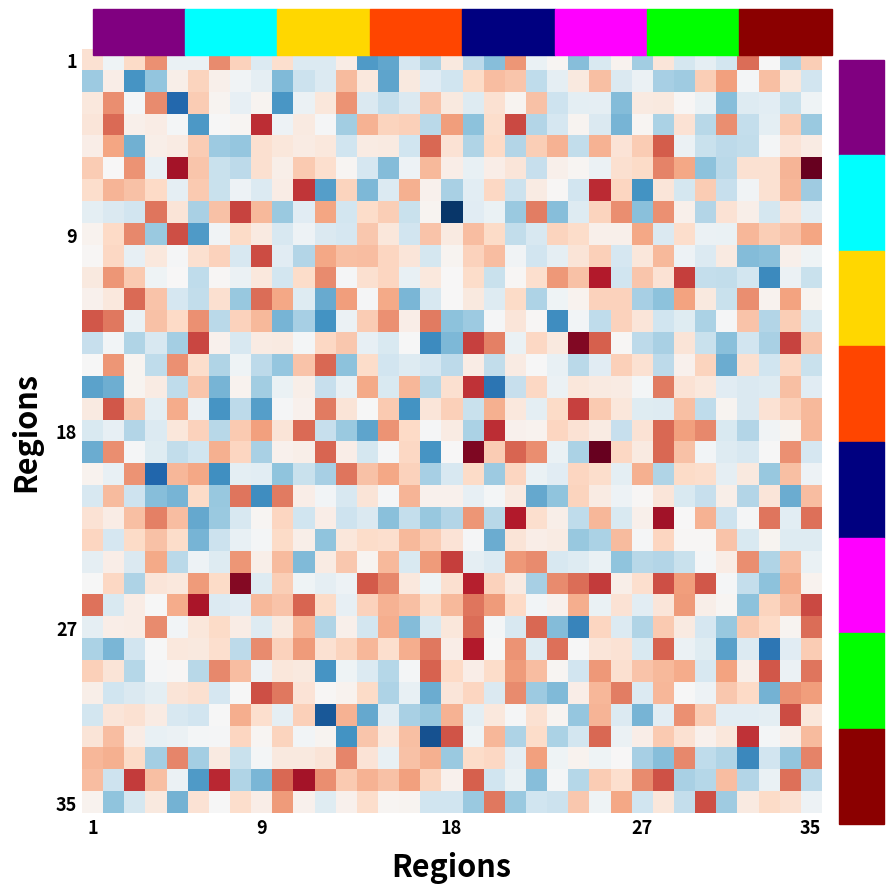

How many distinct data groups are displayed?

35